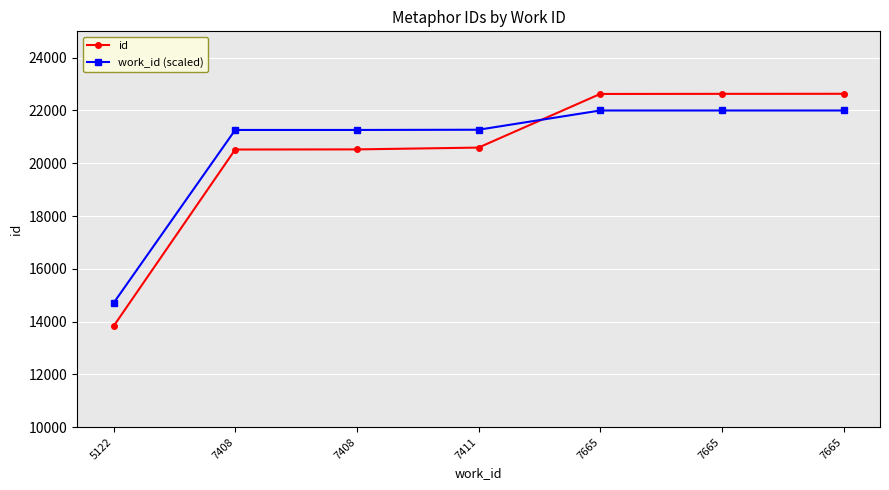

How many lines are shown in the chart?

2